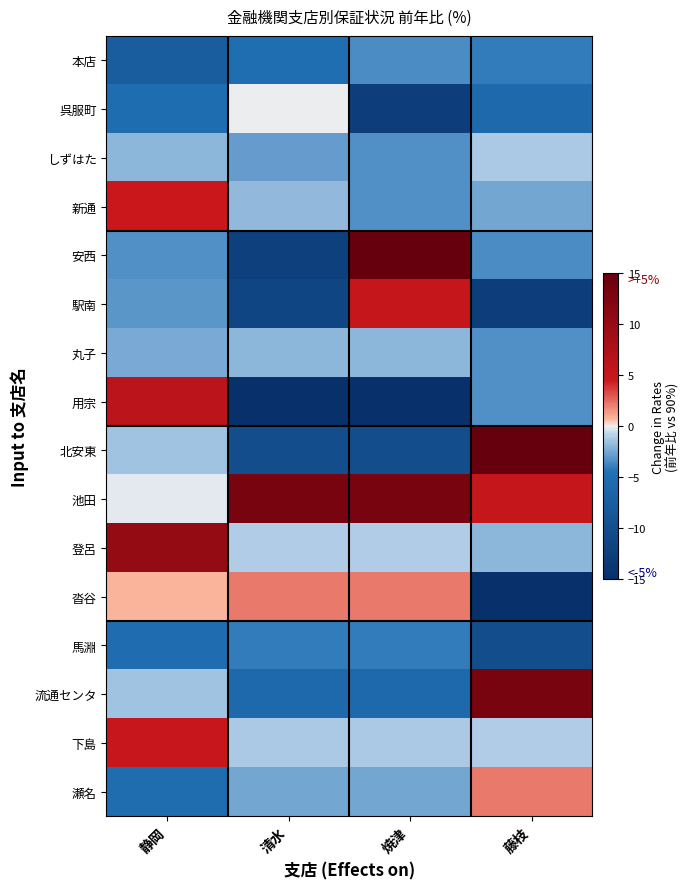

At 藤枝, list the series in order from largest to smallest.

北安東, 流通センタ, 池田, 瀬名, 下島, しずはた, 登呂, 新通, 丸子, 用宗, 安西, 本店, 呉服町, 馬淵, 駅南, 沓谷